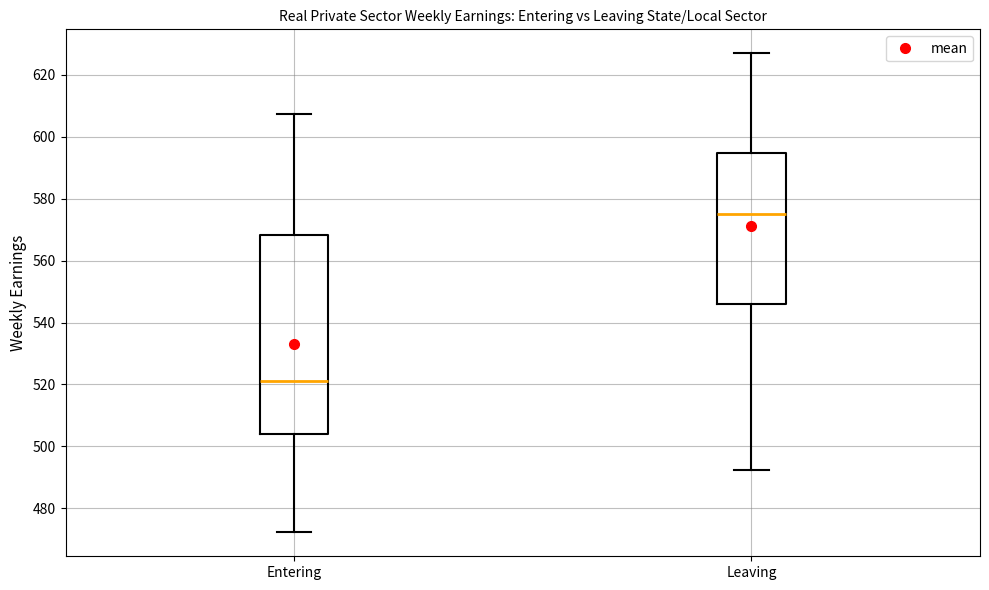

Reading left to right, read every box against the y-axis: the position of its median line, the range the box covers, and the ends of its whiskers. The values are not printed on the chart, so give them approximately, as read against the axis.

Entering: median 520, box 504 to 568, whiskers 472 to 608
Leaving: median 574, box 546 to 594, whiskers 492 to 626